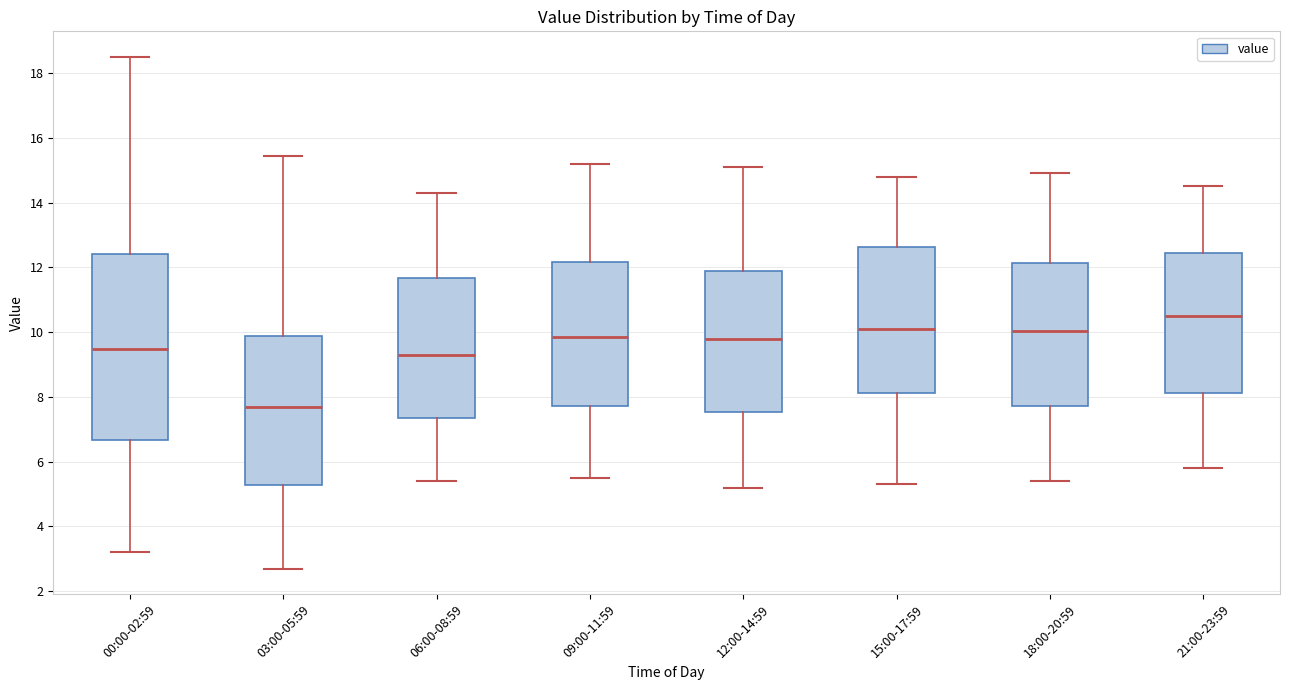

Where does the median line of the box for 12:00-14:59 sit on the y-axis? The values are not printed on the chart, so give them approximately, as read against the axis.

9.8